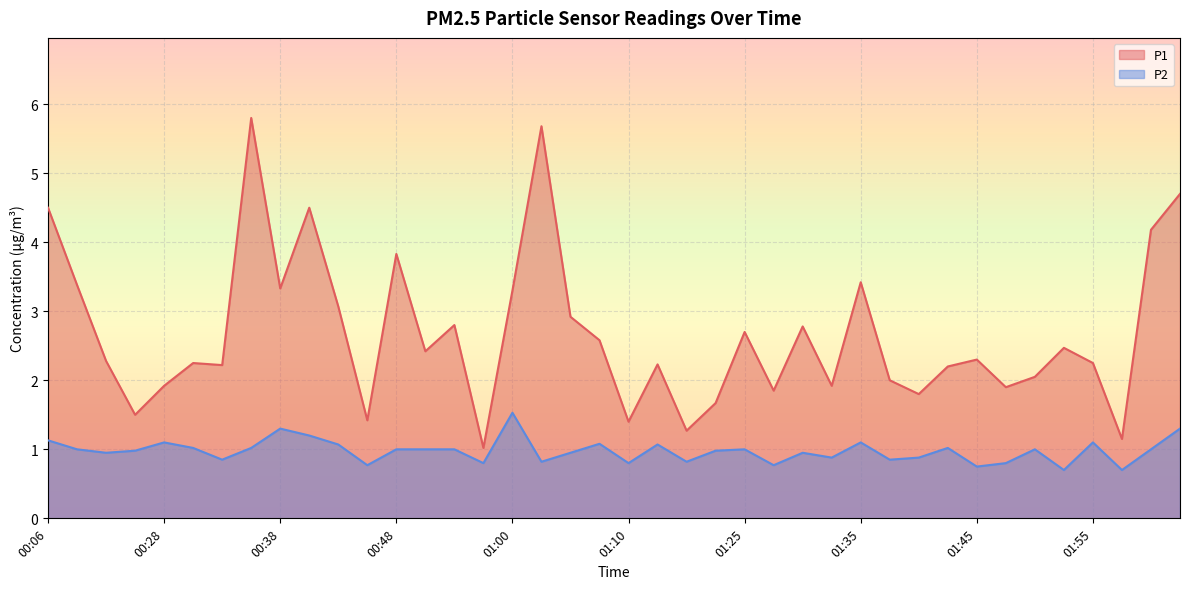

Which series has the largest total across all categories?

P1